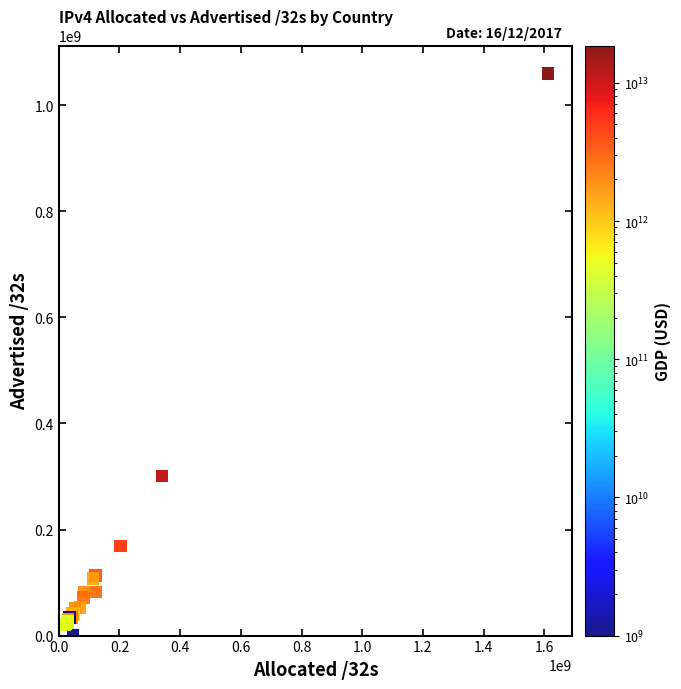

What Y value in the scatter plot is closest to 530028800?

300774658